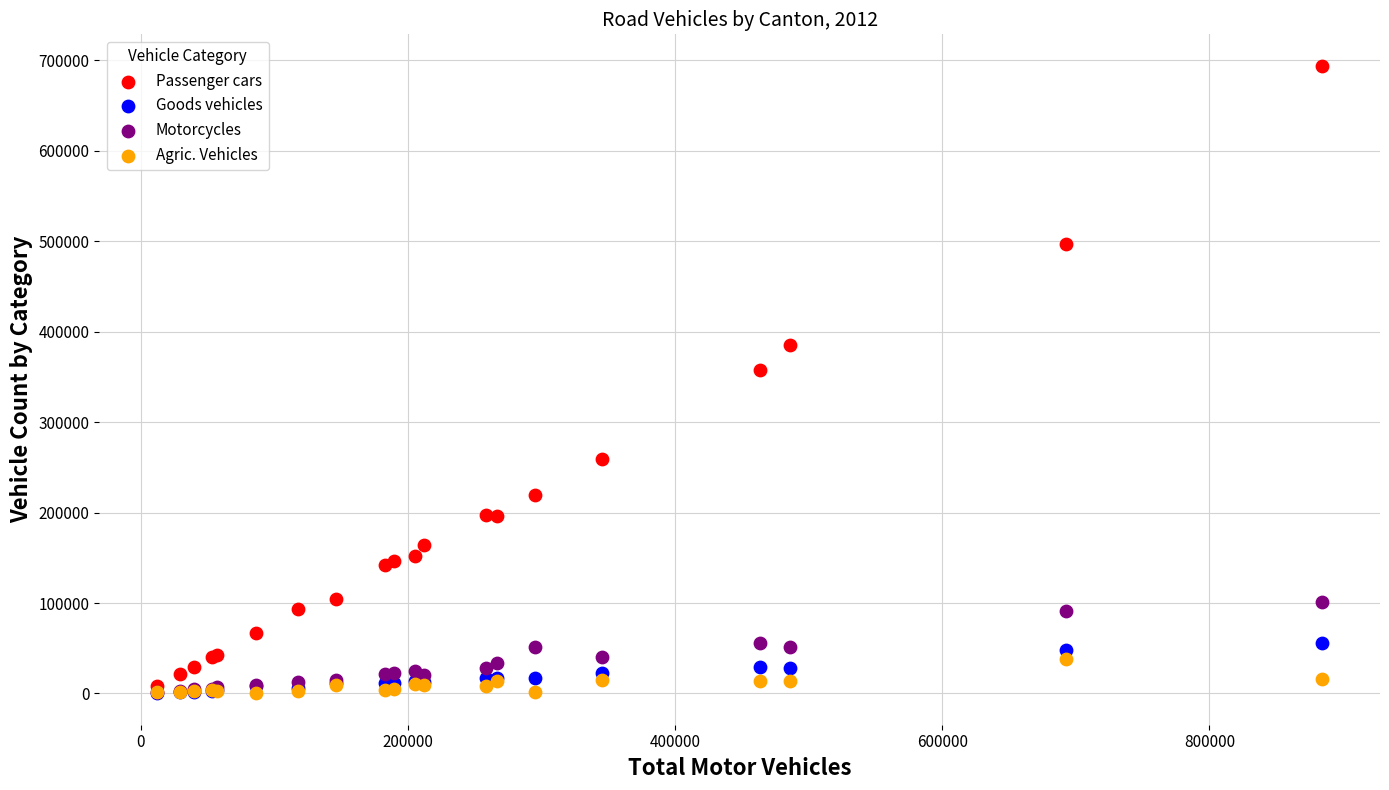

Across all series, what Y value is closest to 347013?

357099